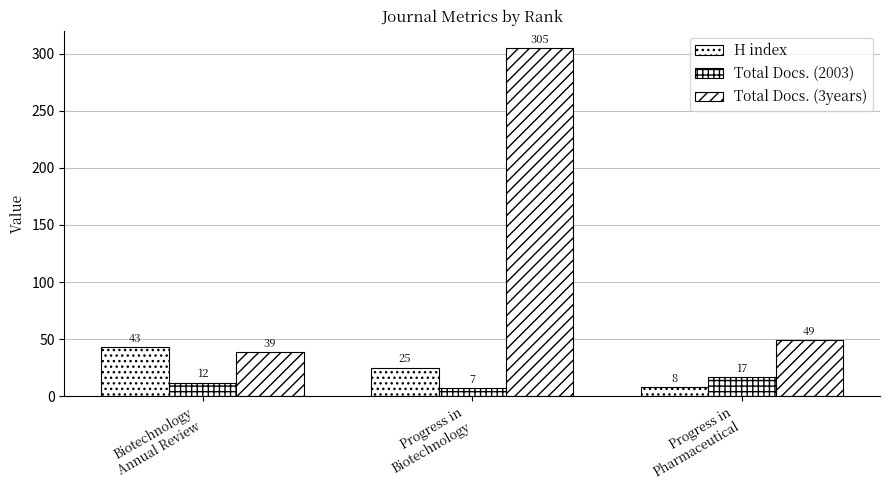

How many values in the H index series are below 25?

1